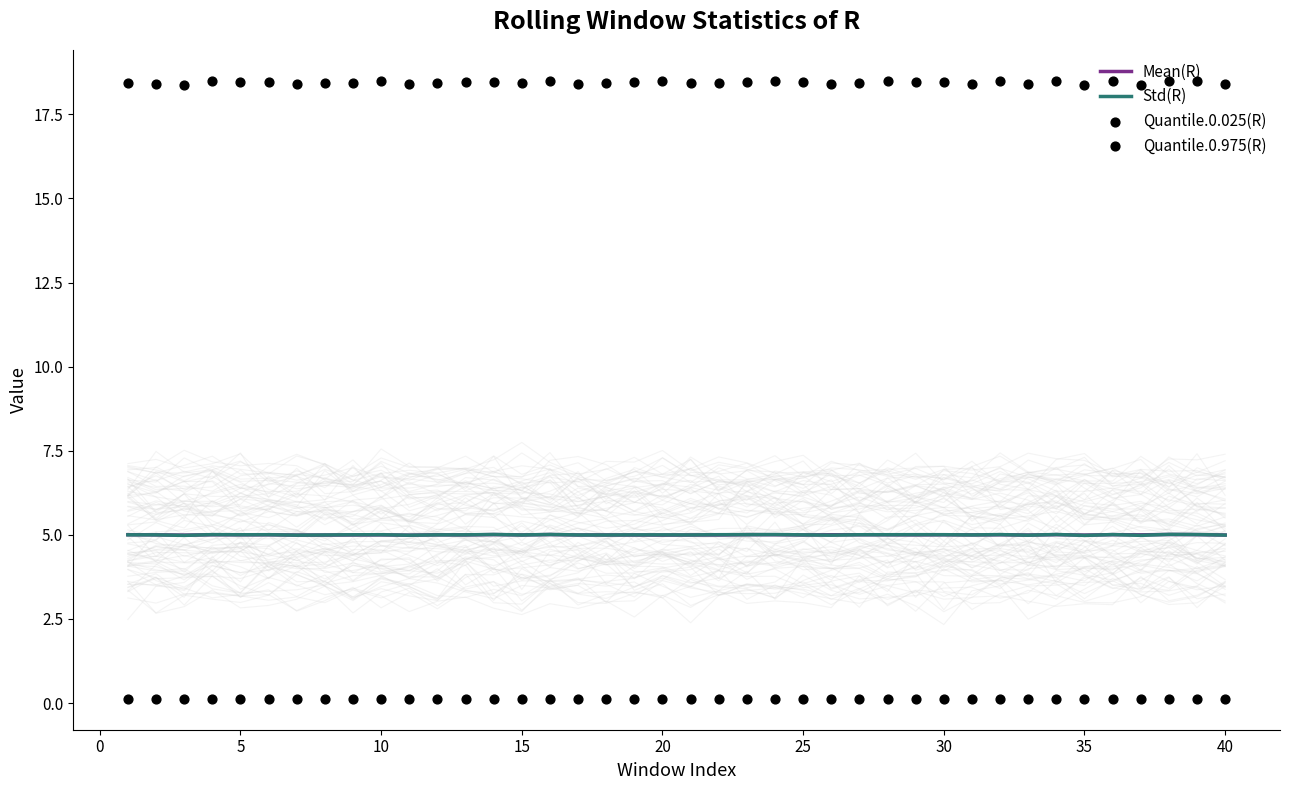

What is the maximum value for Std(R)?

5.0